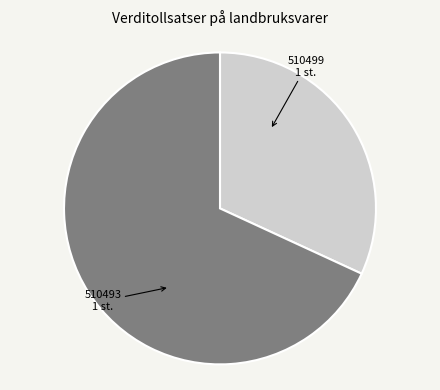

True or false: 510493 accounts for 68% of the total.

True